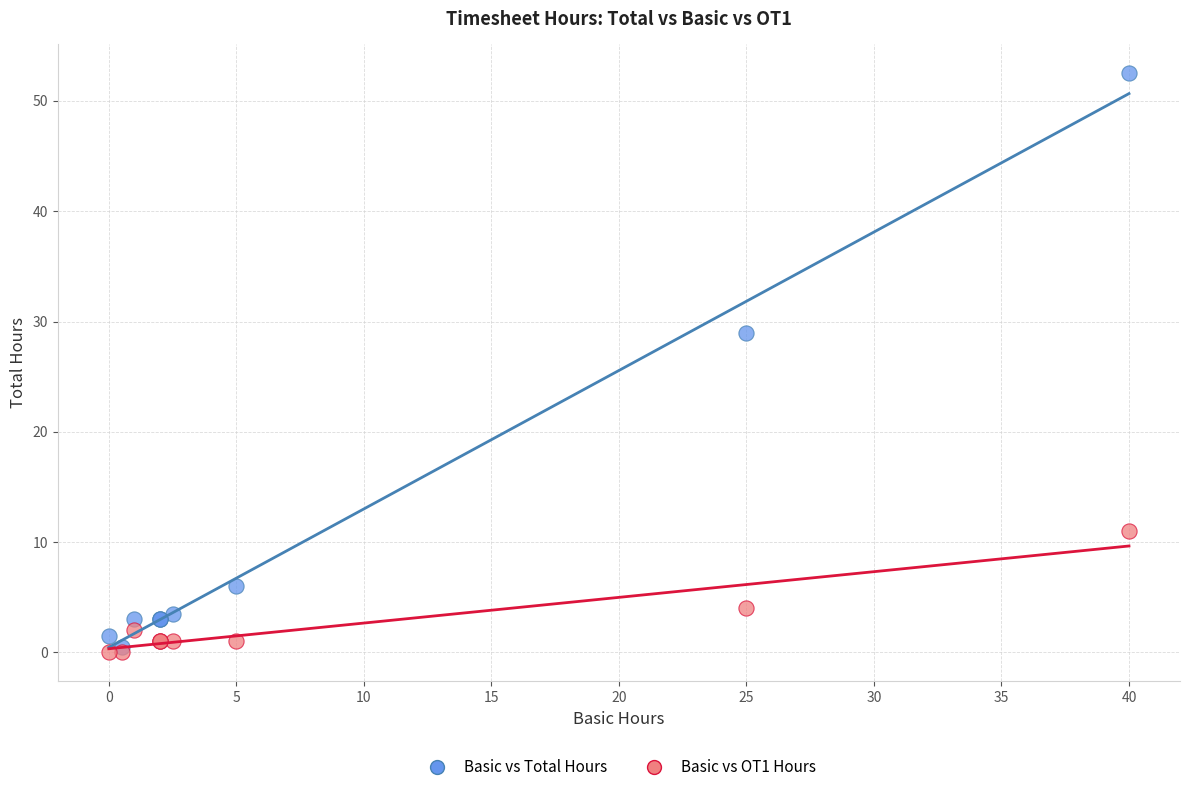

Across all series, what Y value is closest to 26?

29.0